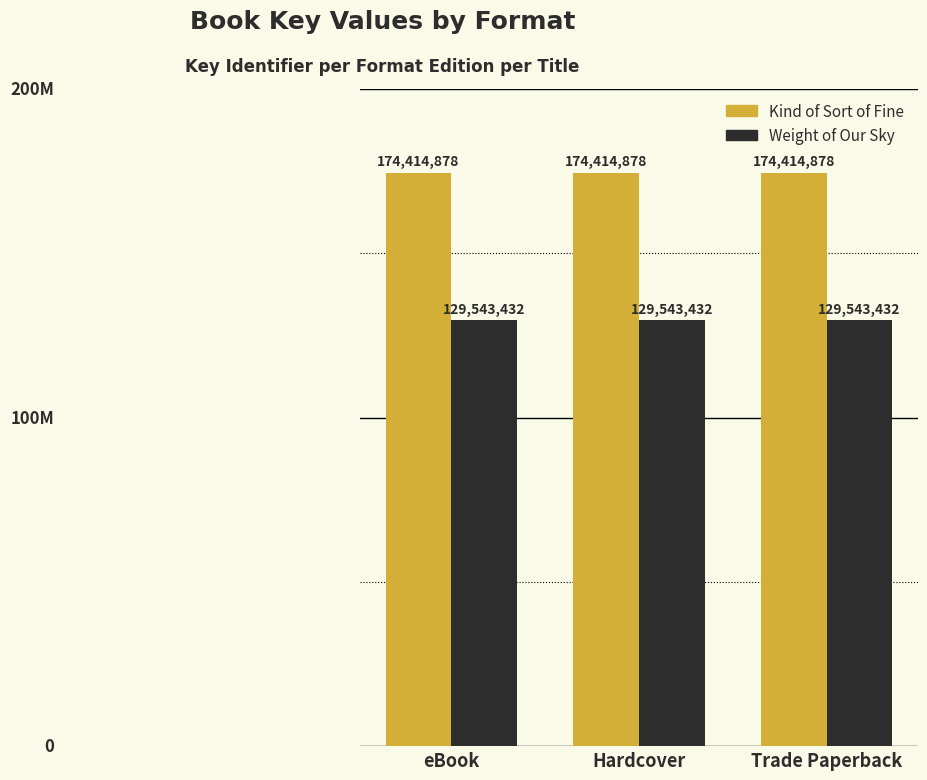

What is the minimum value shown in the chart?

129543432